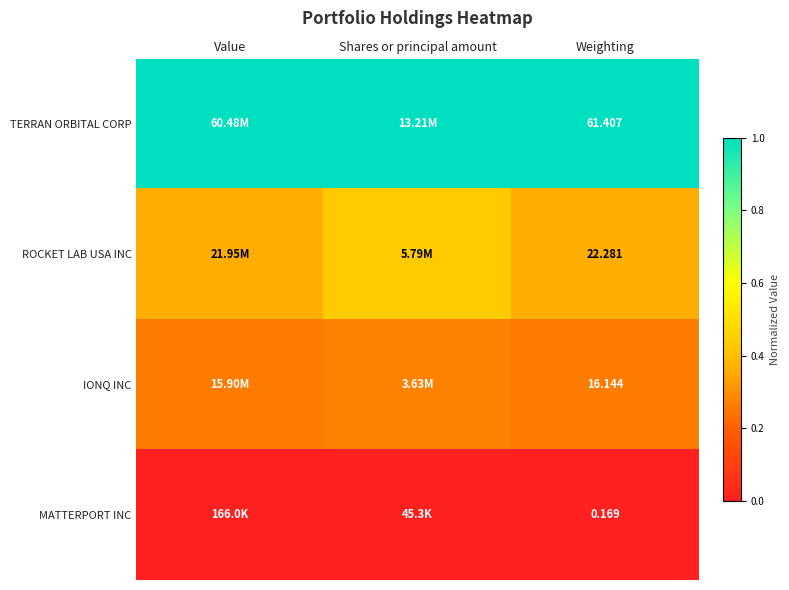

At Shares or principal amount, list the series in order from largest to smallest.

TERRAN ORBITAL CORP, ROCKET LAB USA INC, IONQ INC, MATTERPORT INC